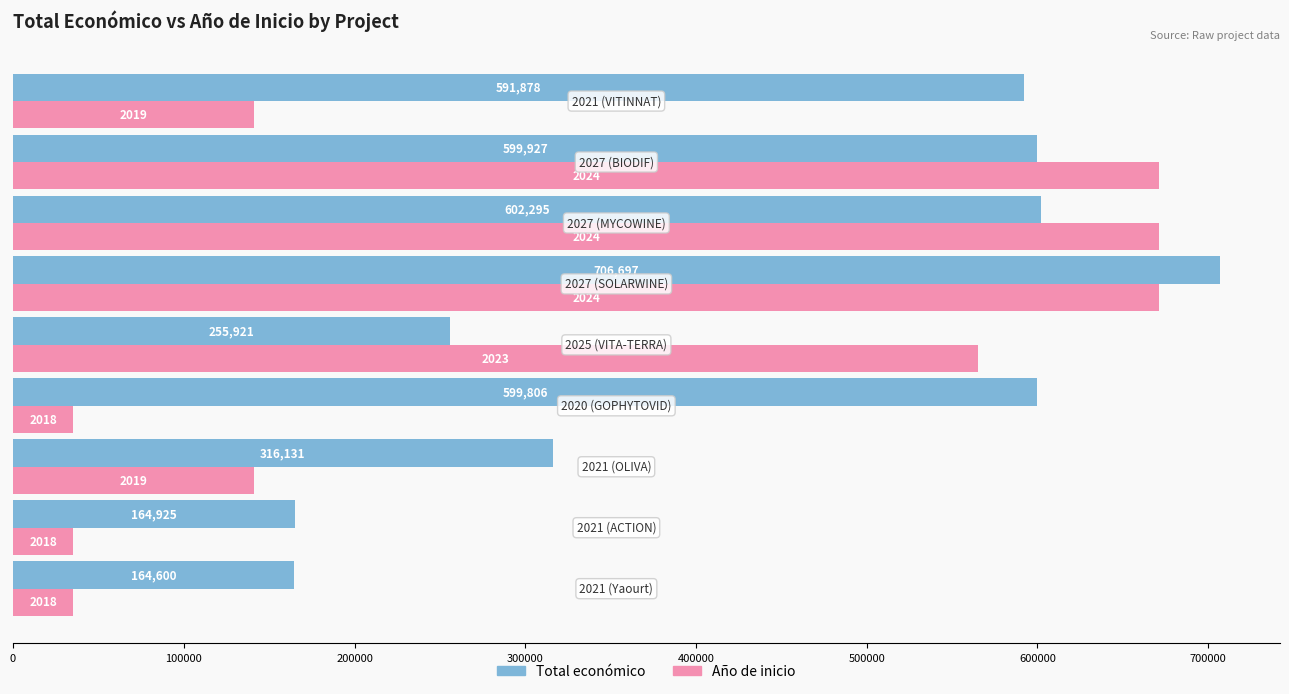

What is the difference between the maximum and minimum values in the Total económico series?

542097.0